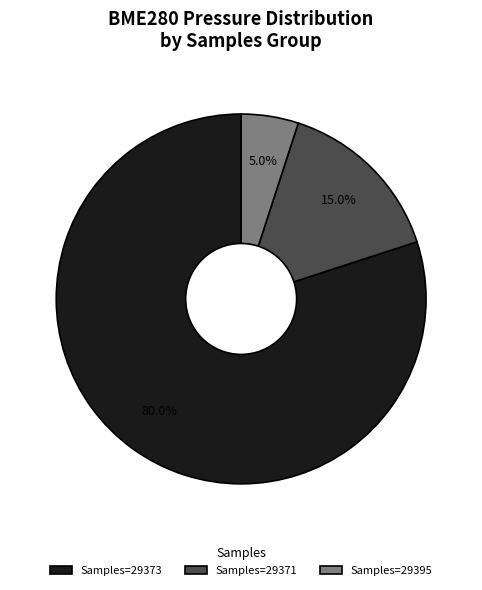

Rank the categories by value from highest to lowest.

Samples=29373, Samples=29371, Samples=29395